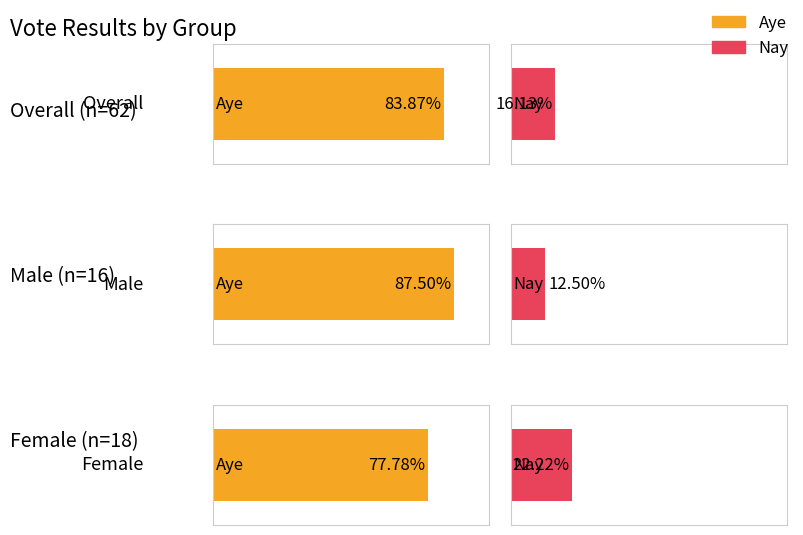

At which category is the sum across all series the highest?

Overall